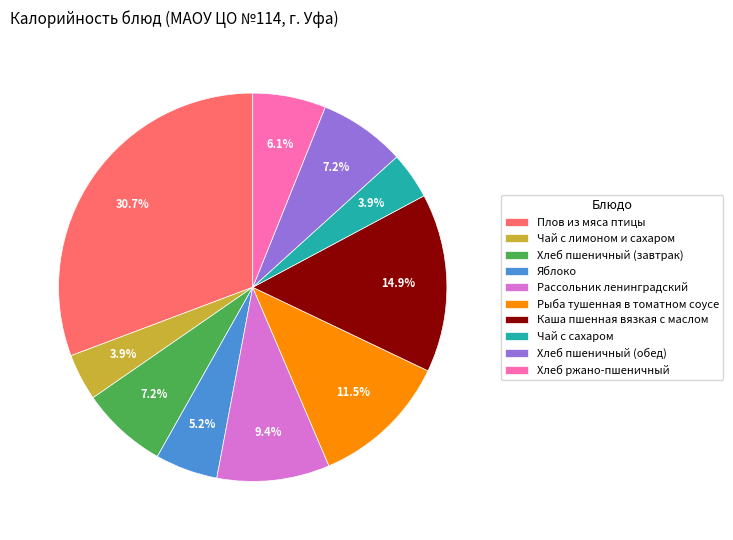

To the nearest percent, what percentage of the pie is Хлеб ржано-пшеничный?

6%